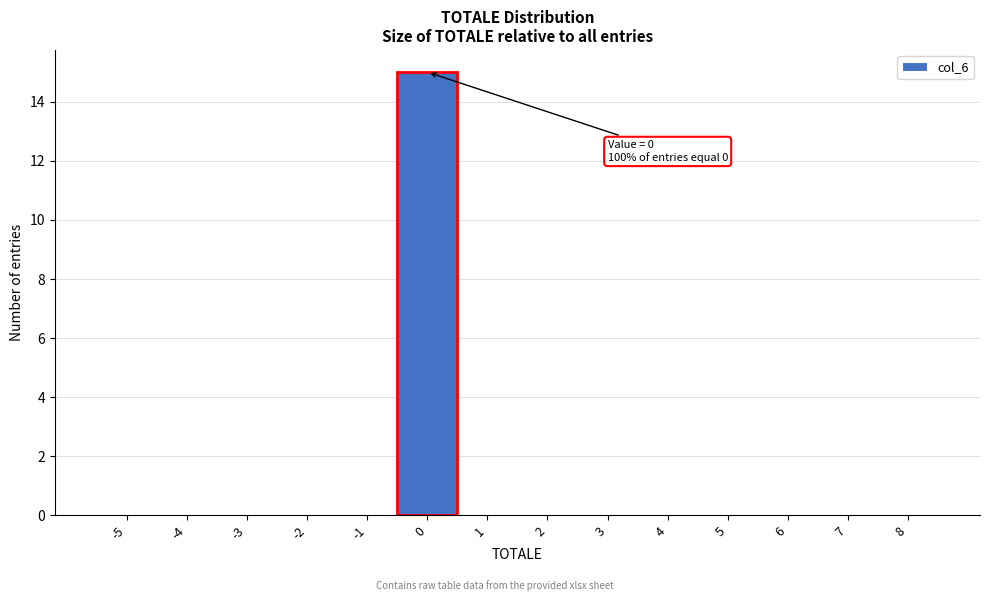

Reading left to right, extract all data points from this chart.

-5=0	-4=0	-3=0	-2=0	-1=0	0=15	1=0	2=0	3=0	4=0	5=0	6=0	7=0	8=0